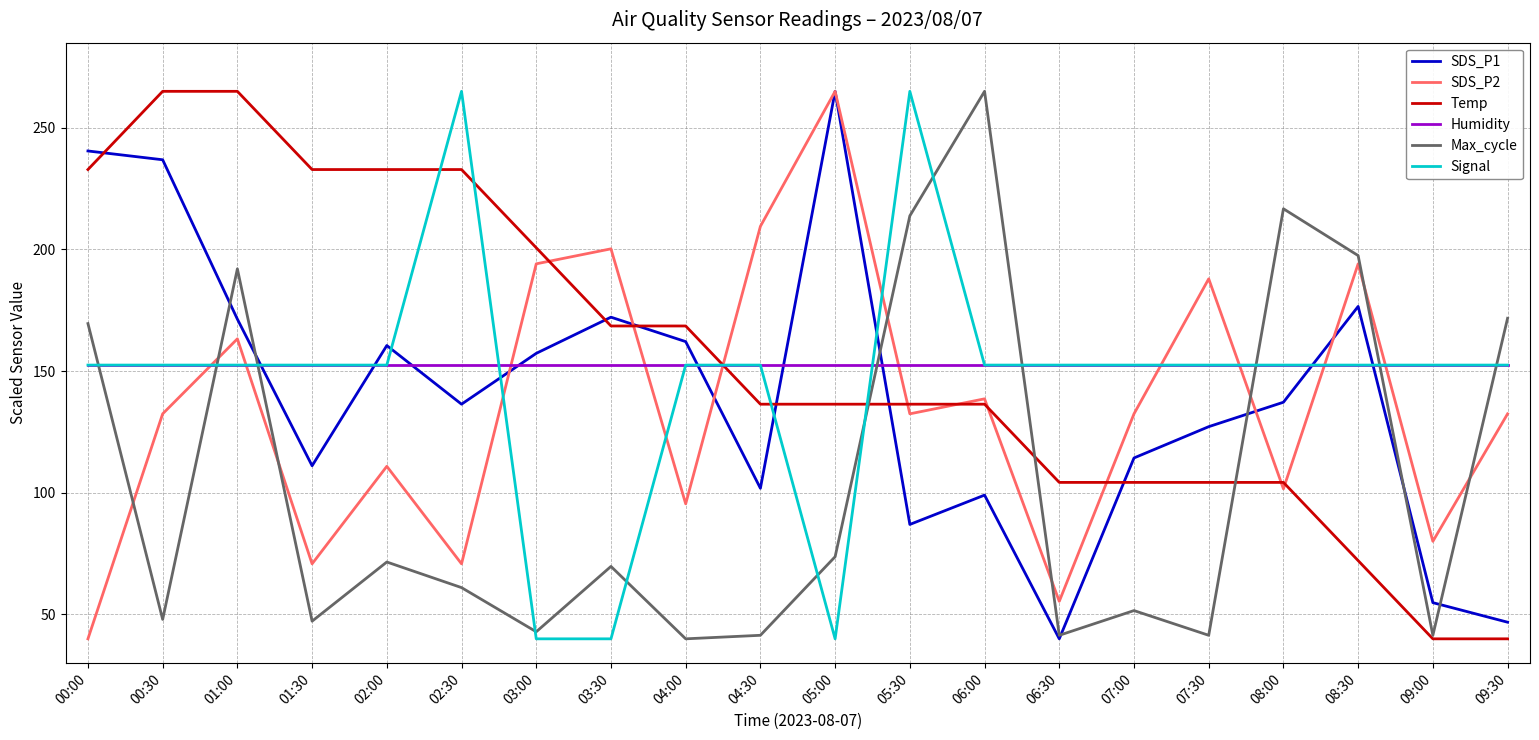

The SDS_P2 series shows 95.5 at 04:00. True or false?

True